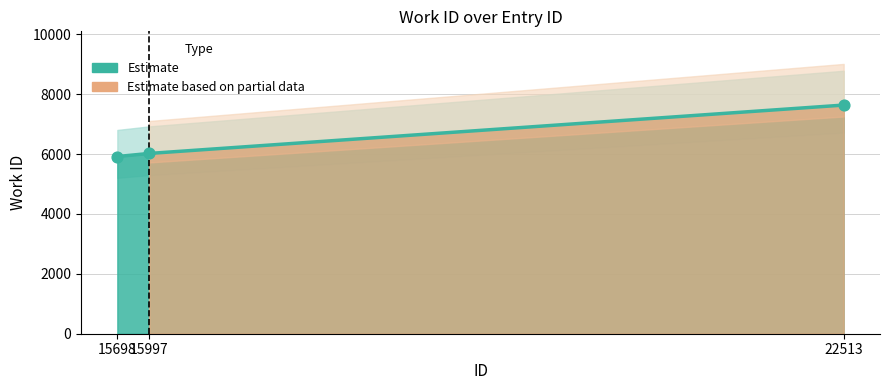

What is the change in value from 15698 to 15997?

+103